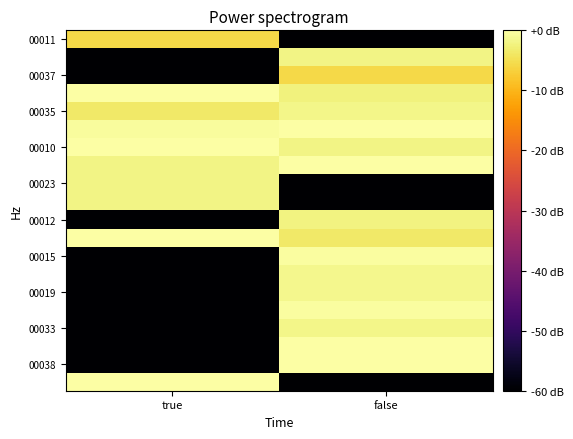

At which category is the sum across all series the highest?

false